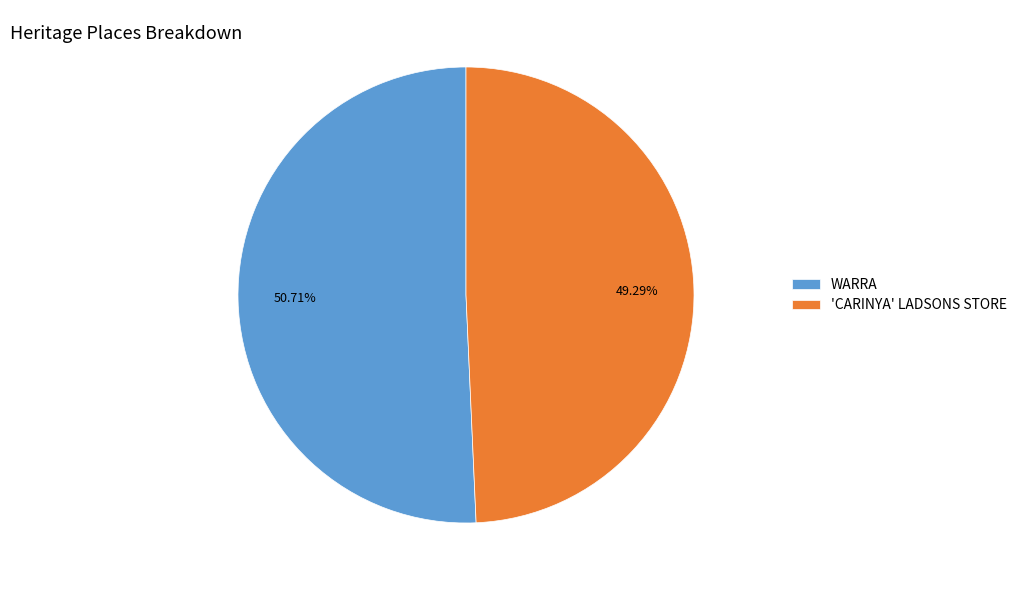

Approximately how many times larger is the value at 'CARINYA' LADSONS STORE compared to WARRA?

1.0